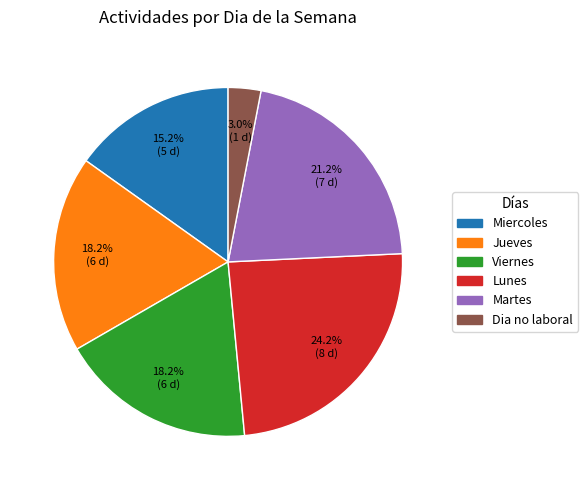

Is there any slice that represents more than half of the pie?

No